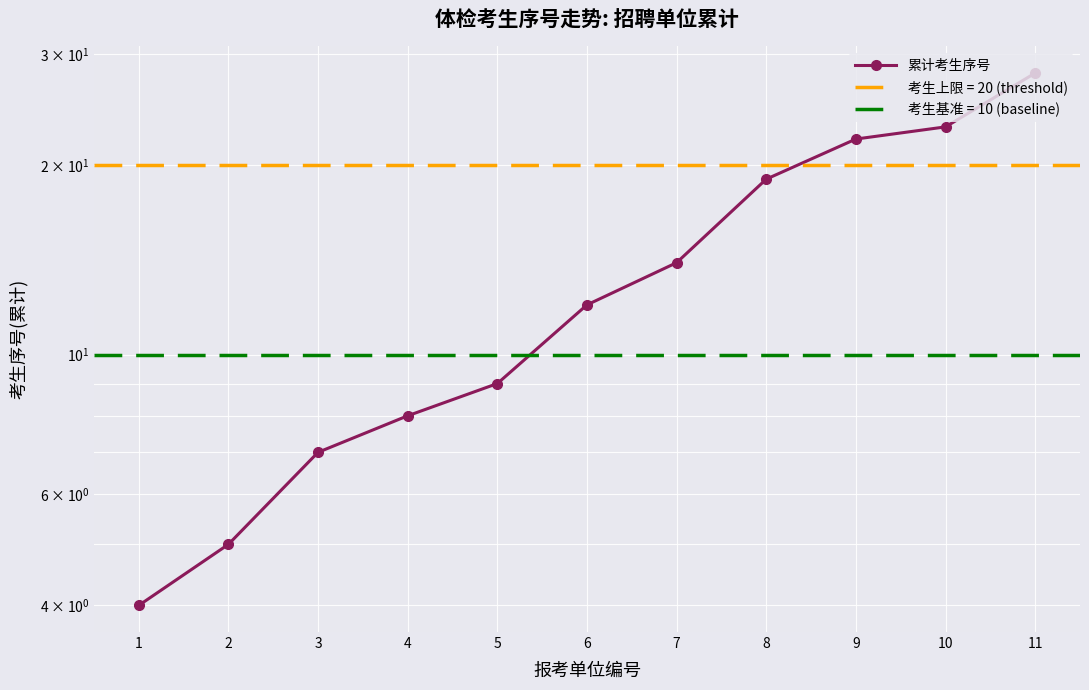

Which category has the highest value across all series?

11